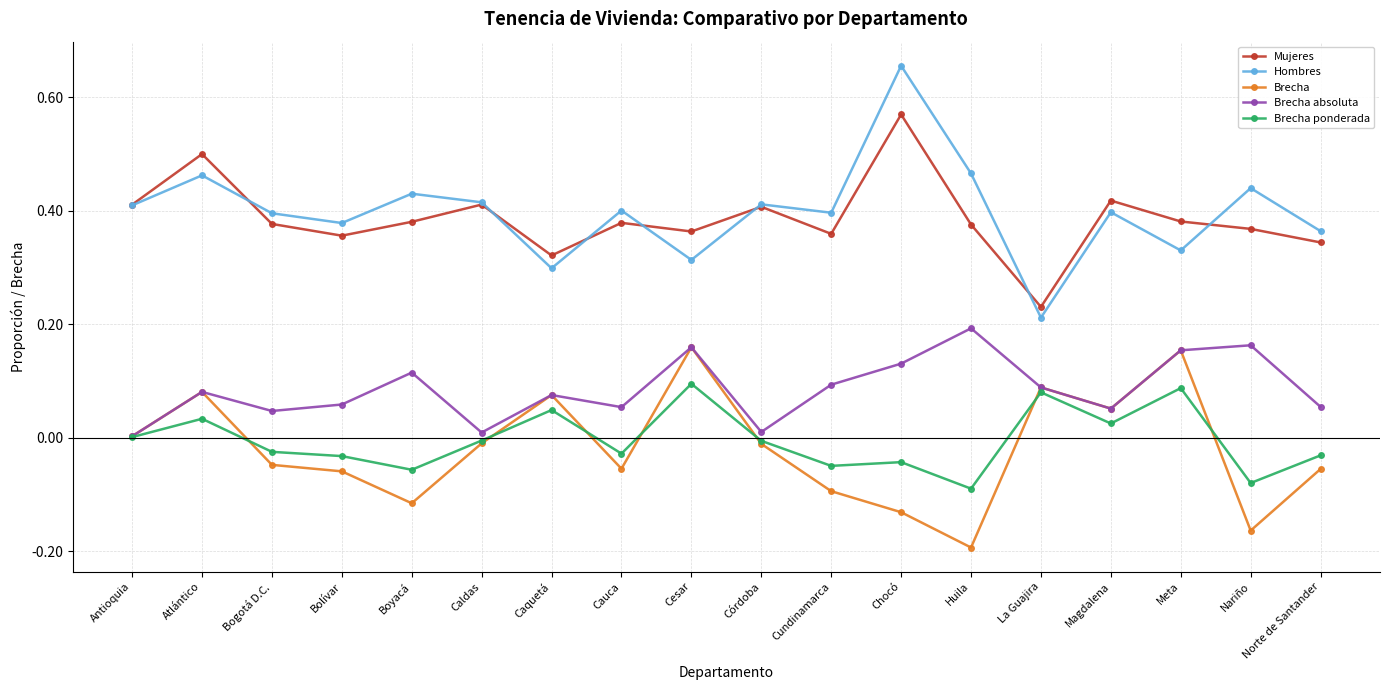

True or false: Brecha has a value of -0.0 at Córdoba.

True